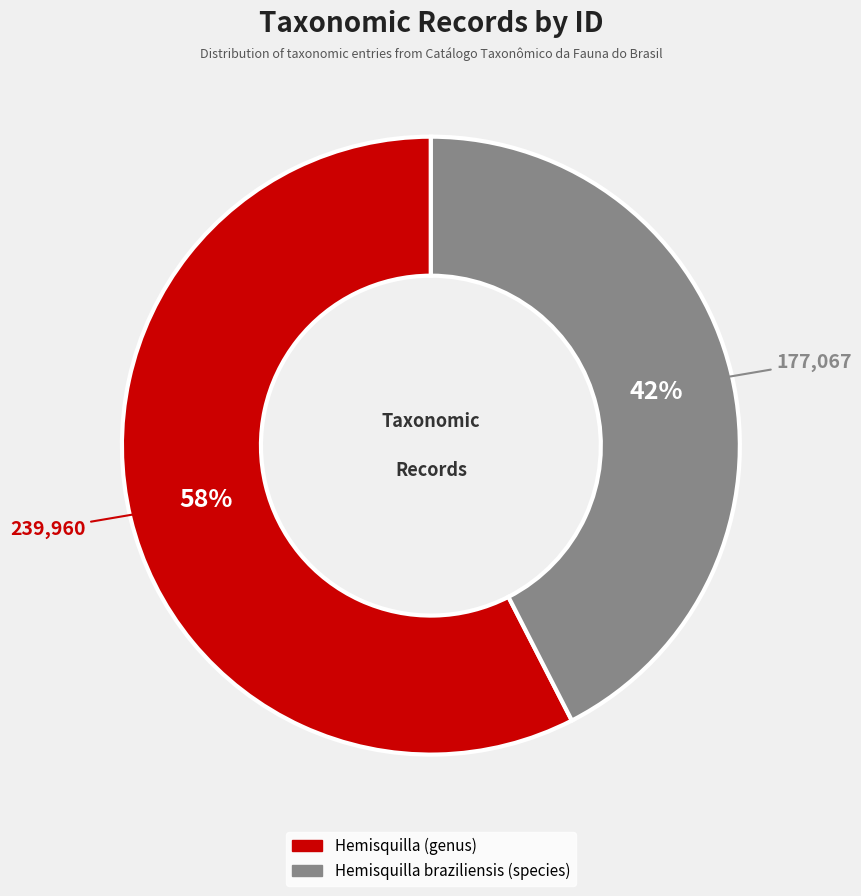

What percentage is the Hemisquilla braziliensis (species) slice, to the nearest percent?

42%